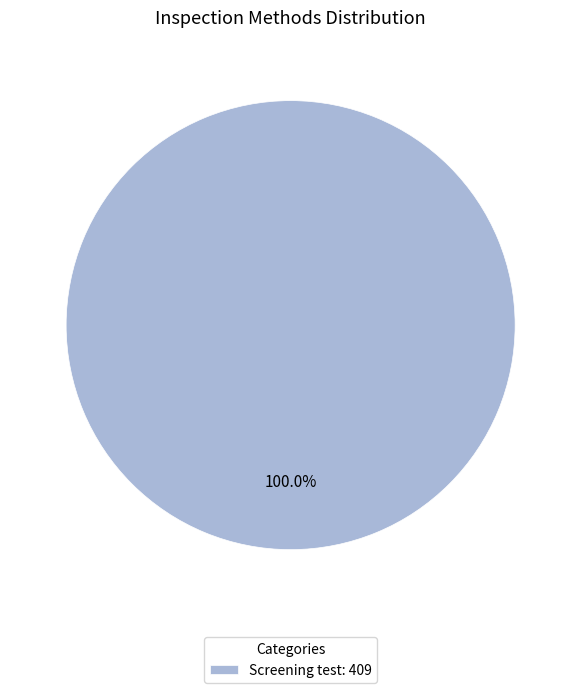

Is Screening test: 409 the majority of the pie?

Yes